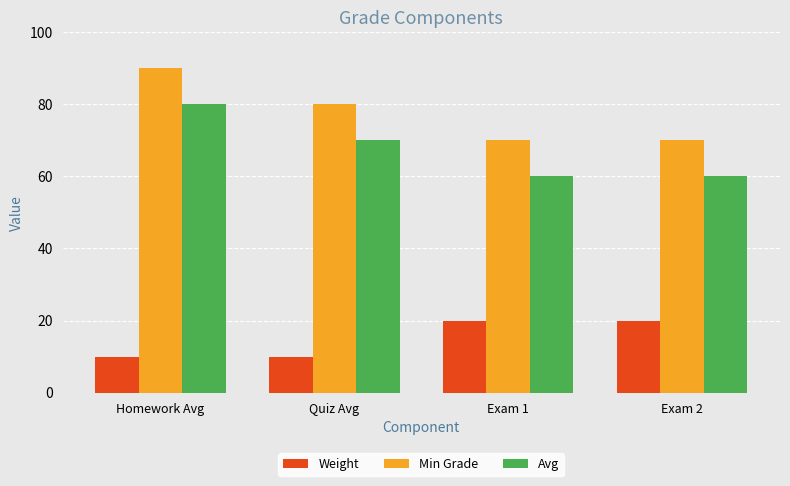

What is the maximum value shown in the chart?

90